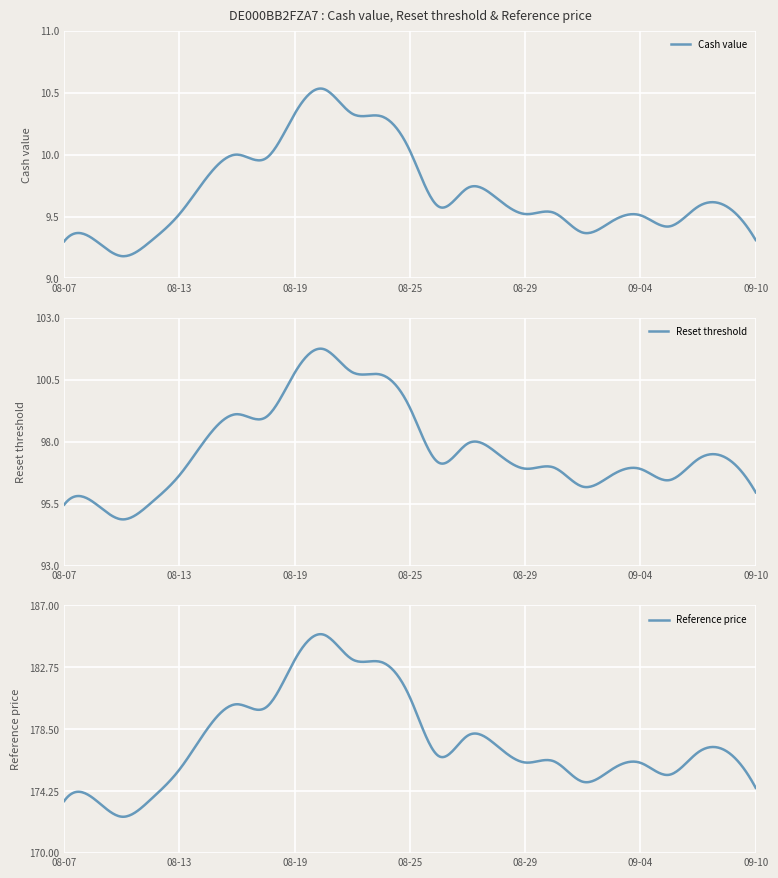

Count the number of data series in this chart.

3